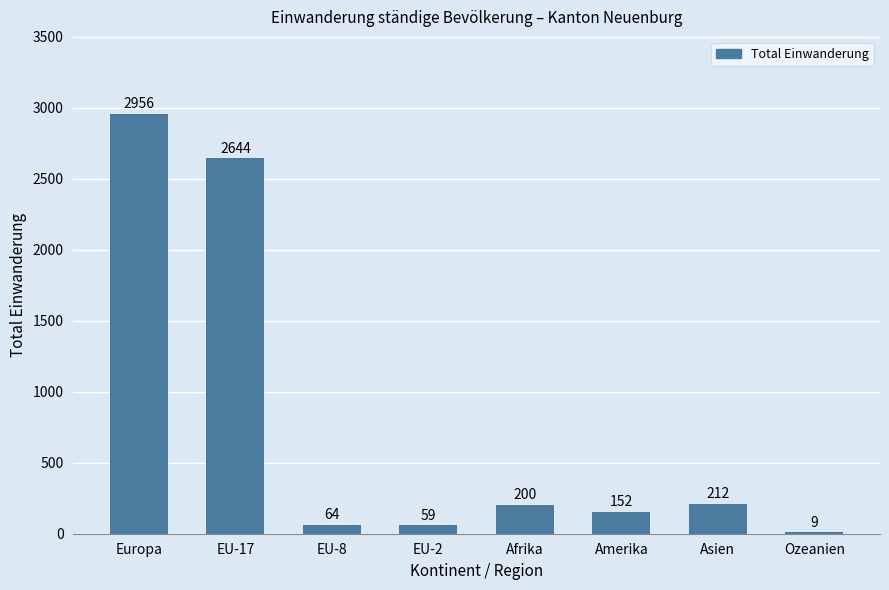

Where is the data nearest to the value 1482?

EU-17